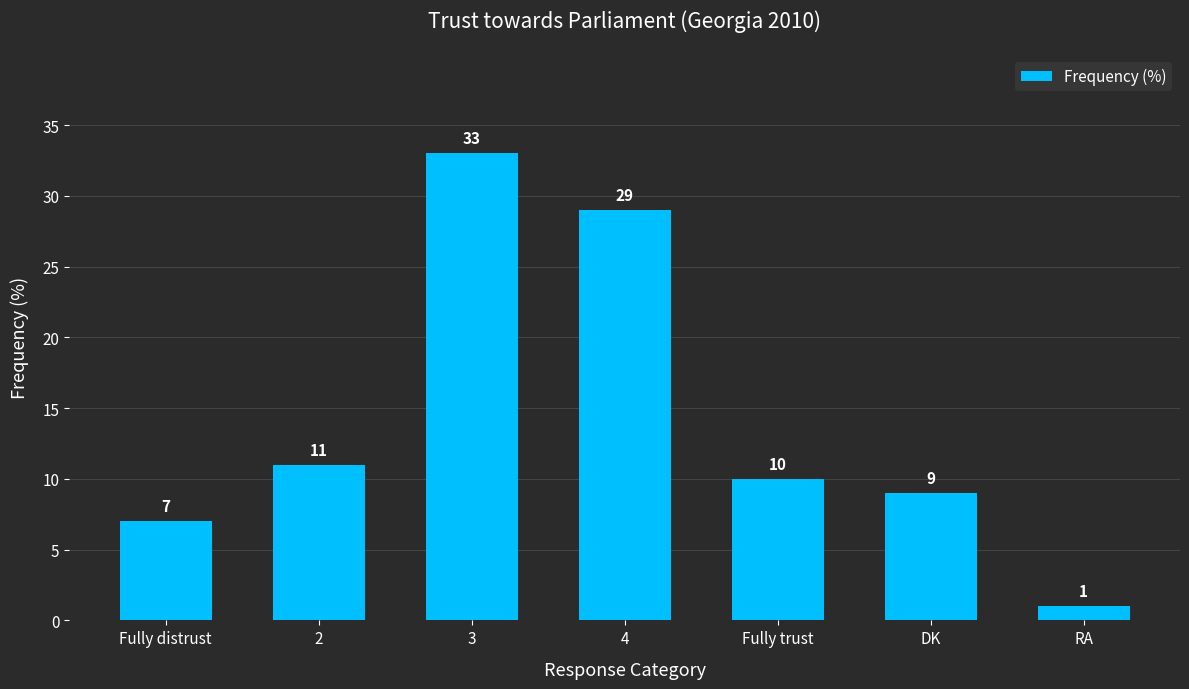

Reading left to right, what are all the values shown in this chart?

7	11	33	29	10	9	1